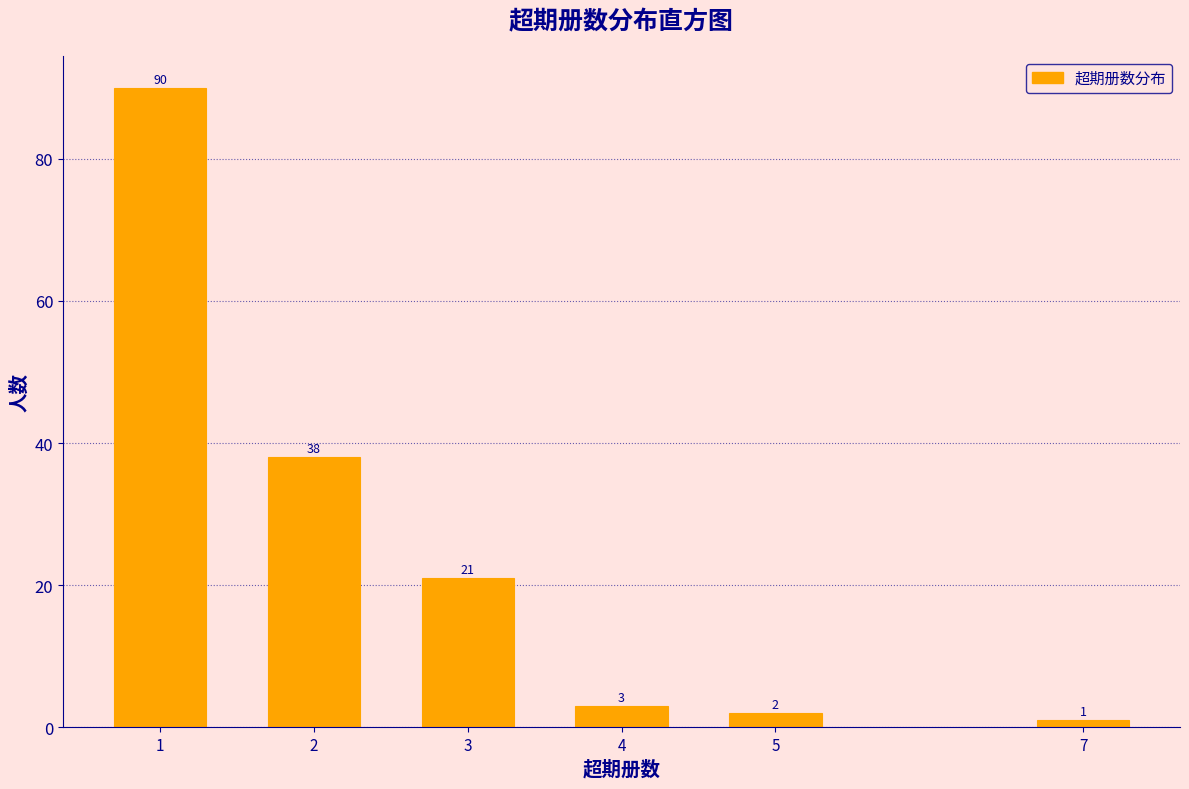

Reading left to right, list all the values displayed in this chart.

90	38	21	3	2	1